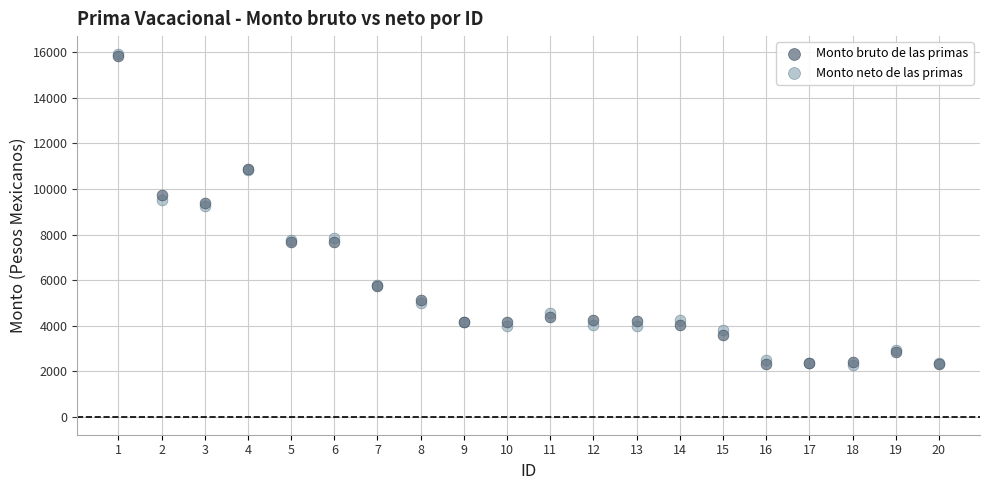

What are all the series names shown in the legend?

Monto bruto de las primas, Monto neto de las primas